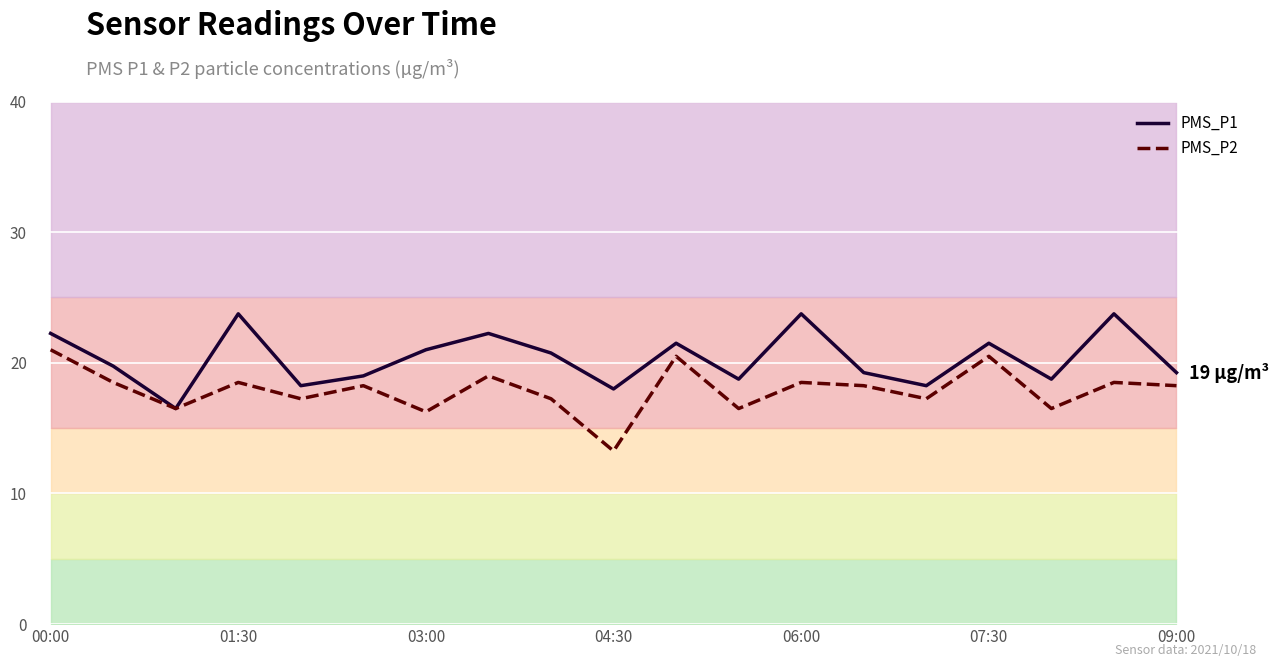

Reading left to right, what are all the values shown in this chart?

PMS_P1: 22.2	19.8	16.5	23.8	18.2	19.0	21.0	22.2	20.8	18.0	21.5	18.8	23.8	19.2	18.2	21.5	18.8	23.8	19.2
PMS_P2: 21.0	18.5	16.5	18.5	17.2	18.2	16.2	19.0	17.2	13.2	20.5	16.5	18.5	18.2	17.2	20.5	16.5	18.5	18.2